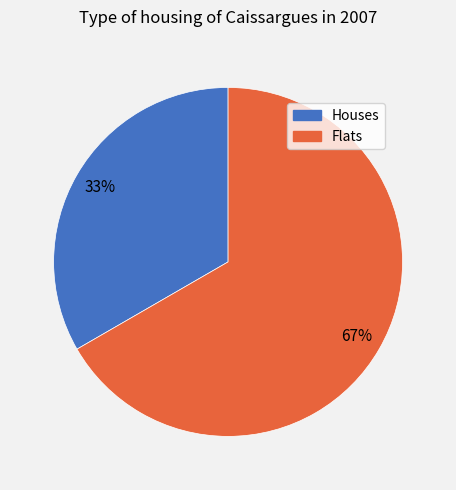

To the nearest percent, what is the average slice percentage?

50%